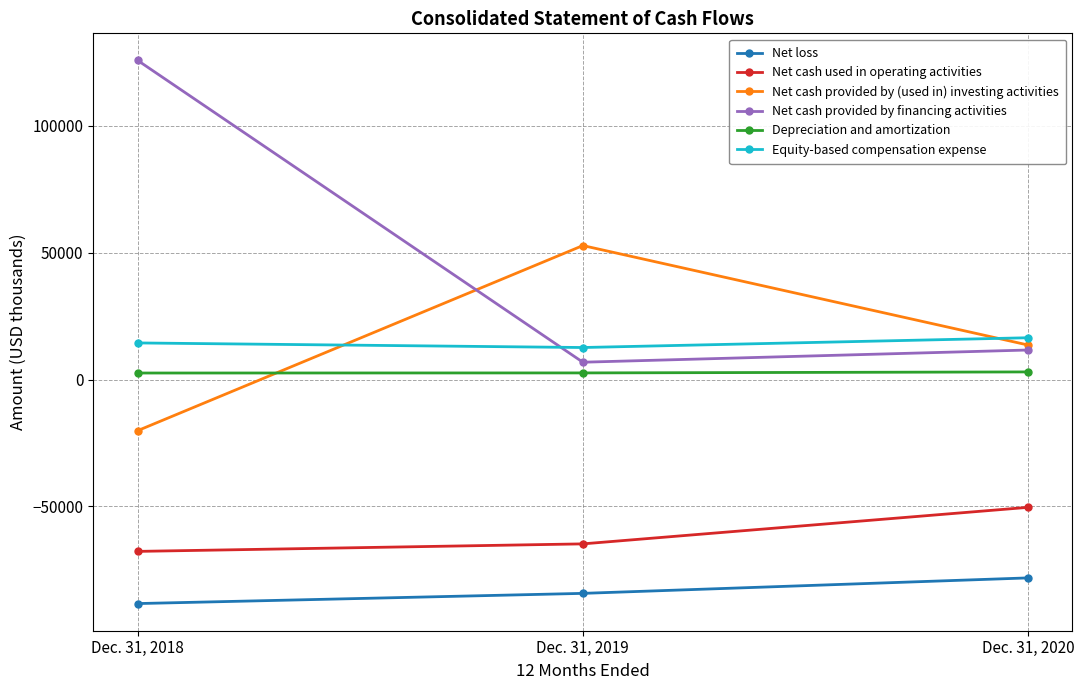

The value of Net cash provided by (used in) investing activities at Dec. 31, 2018 is -7282. True or false?

False